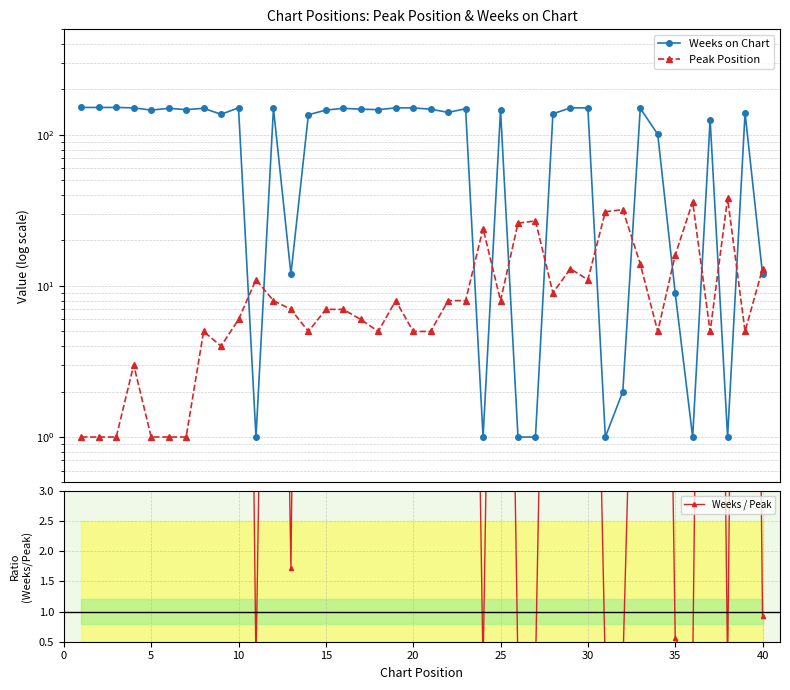

Is the value of Weeks on Chart at 28 greater than the value of Peak Position at 20?

Yes